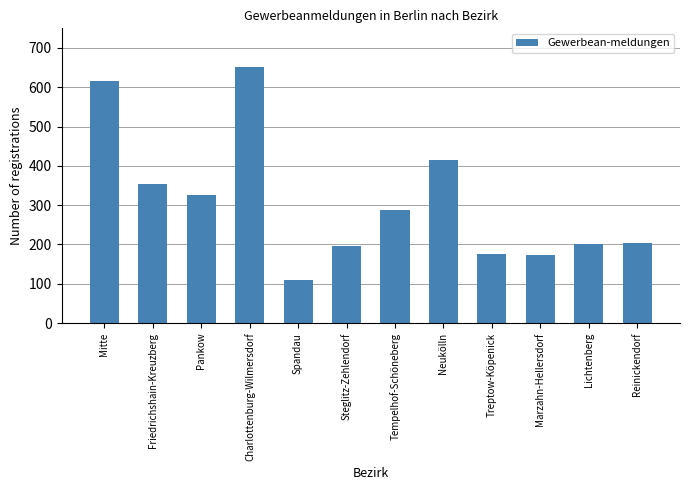

Reading left to right, list all the values displayed in this chart.

Mitte=616	Friedrichshain-Kreuzberg=353	Pankow=327	Charlottenburg-Wilmersdorf=652	Spandau=109	Steglitz-Zehlendorf=196	Tempelhof-Schöneberg=287	Neukölln=414	Treptow-Köpenick=175	Marzahn-Hellersdorf=172	Lichtenberg=200	Reinickendorf=205